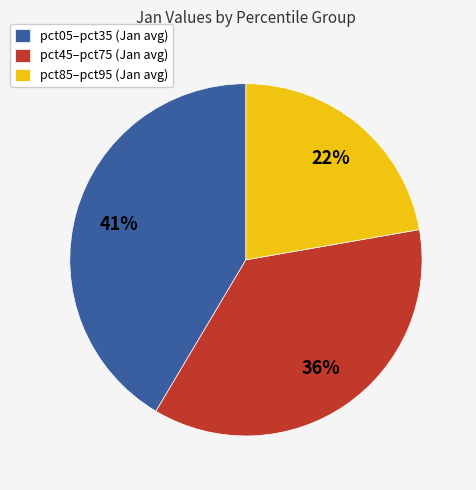

To the nearest percent, what is the difference between the largest and smallest slice percentages?

19%